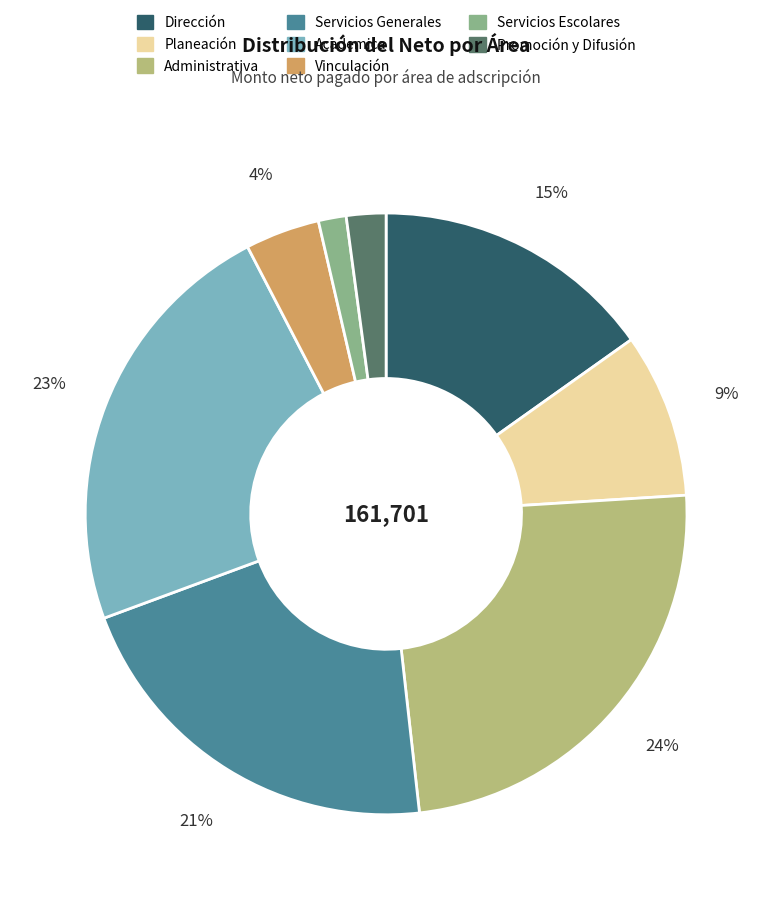

Which has a higher value, Promoción y Difusión or Administrativa?

Administrativa